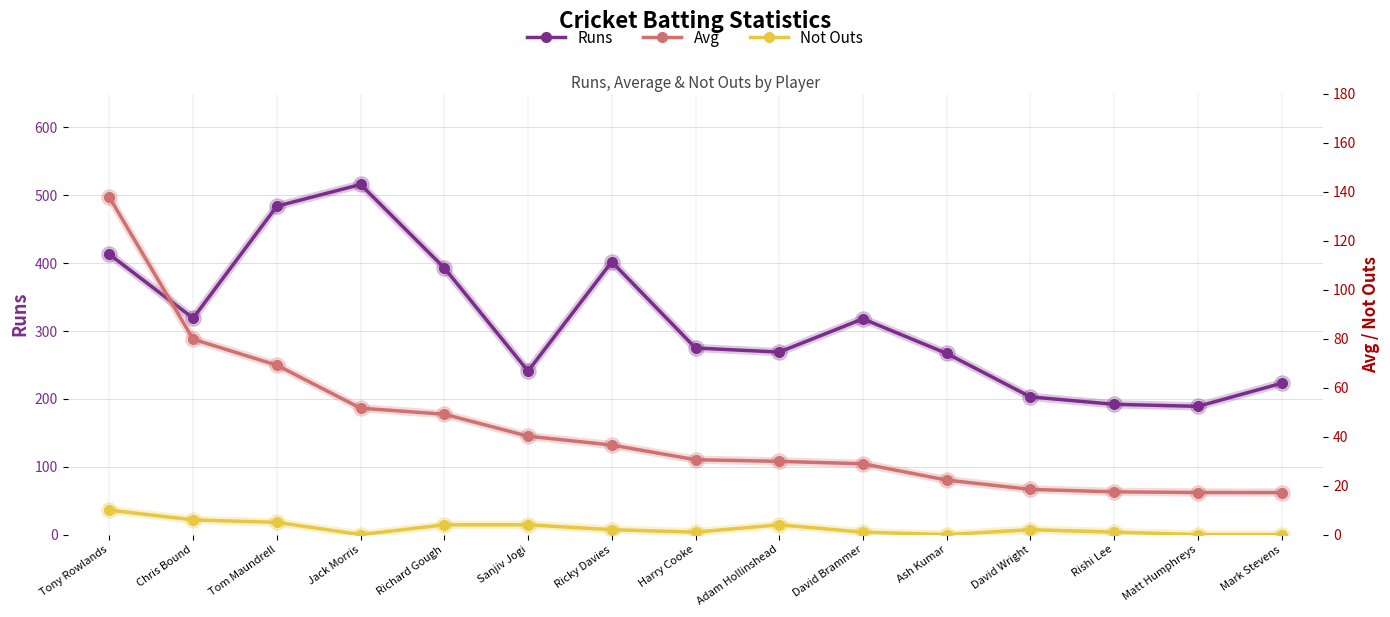

How many data points does each series have?

15